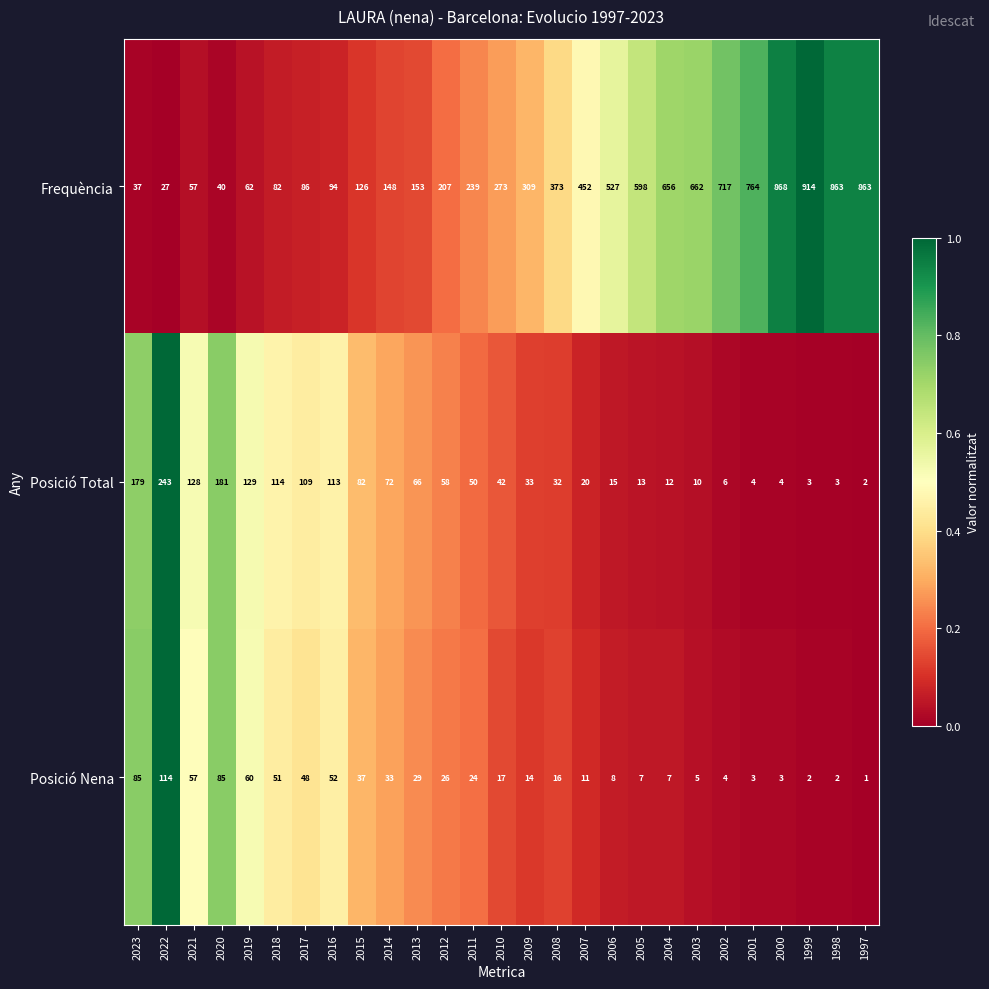

Count the number of data series in this chart.

3